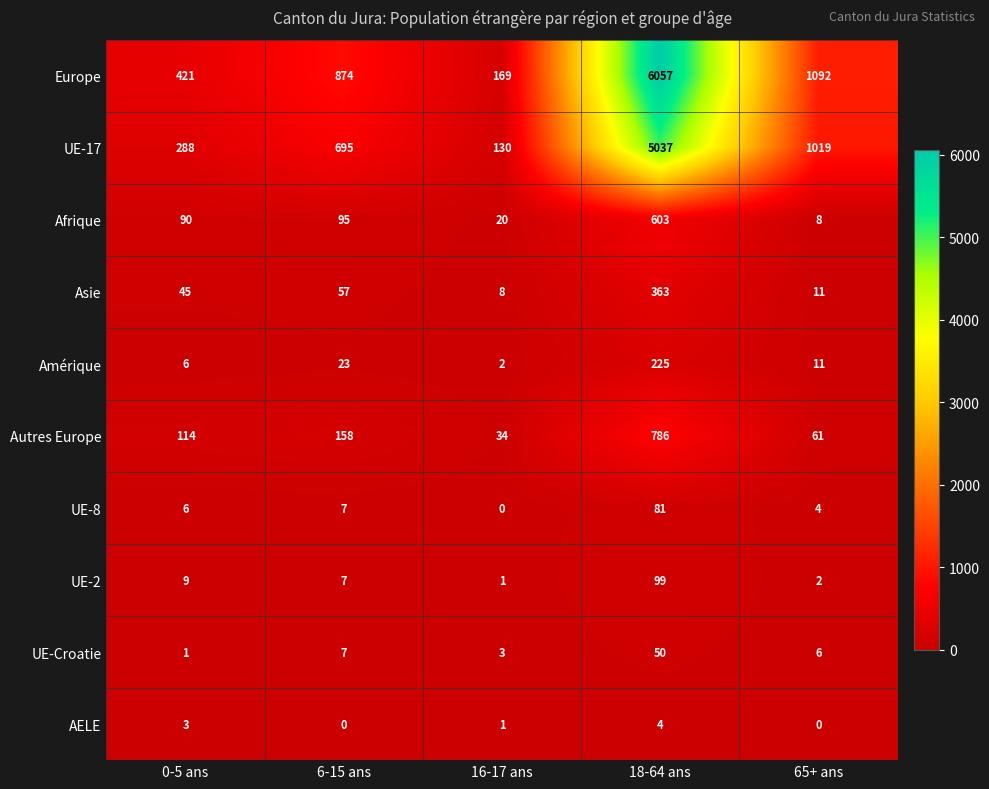

Where does the UE-2 series first go above 7?

0-5 ans